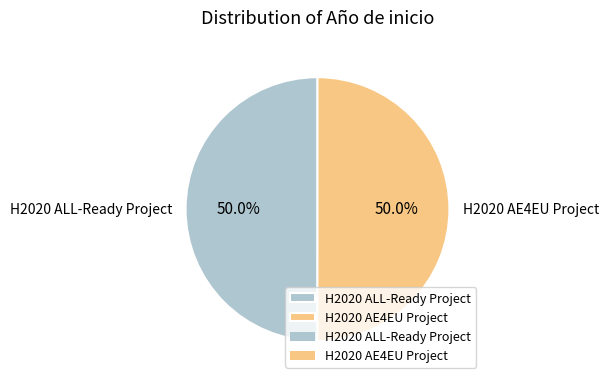

Approximately how many times larger is the value at H2020 AE4EU Project compared to H2020 ALL-Ready Project?

1.0